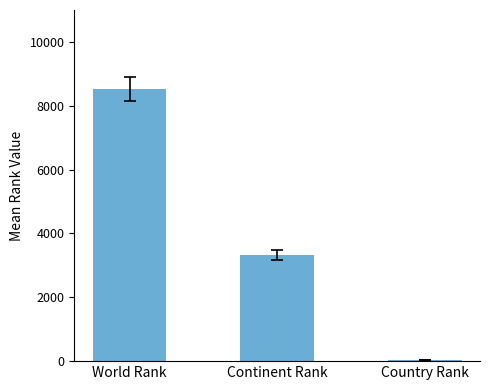

What is the change in value from World Rank to Country Rank?

-8471.3